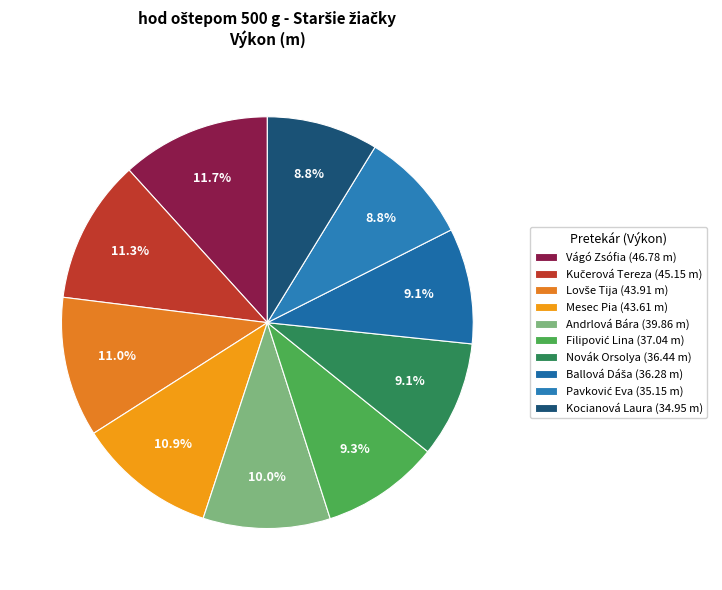

What is the smallest slice in the pie chart?

Kocianová Laura